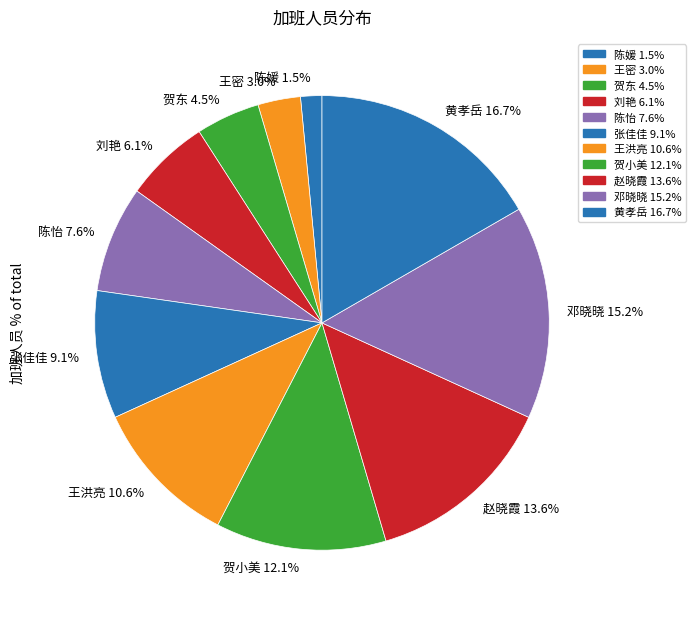

How many slices are in this pie chart?

11